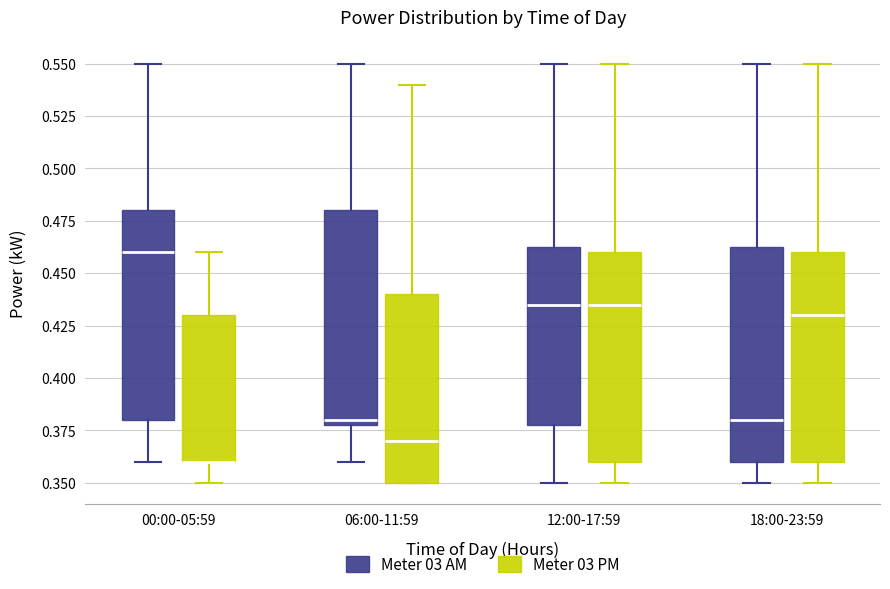

Where is the upper edge of the box for 00:00-05:59 (Meter 03 AM) on the y-axis? The values are not printed on the chart, so give them approximately, as read against the axis.

0.480